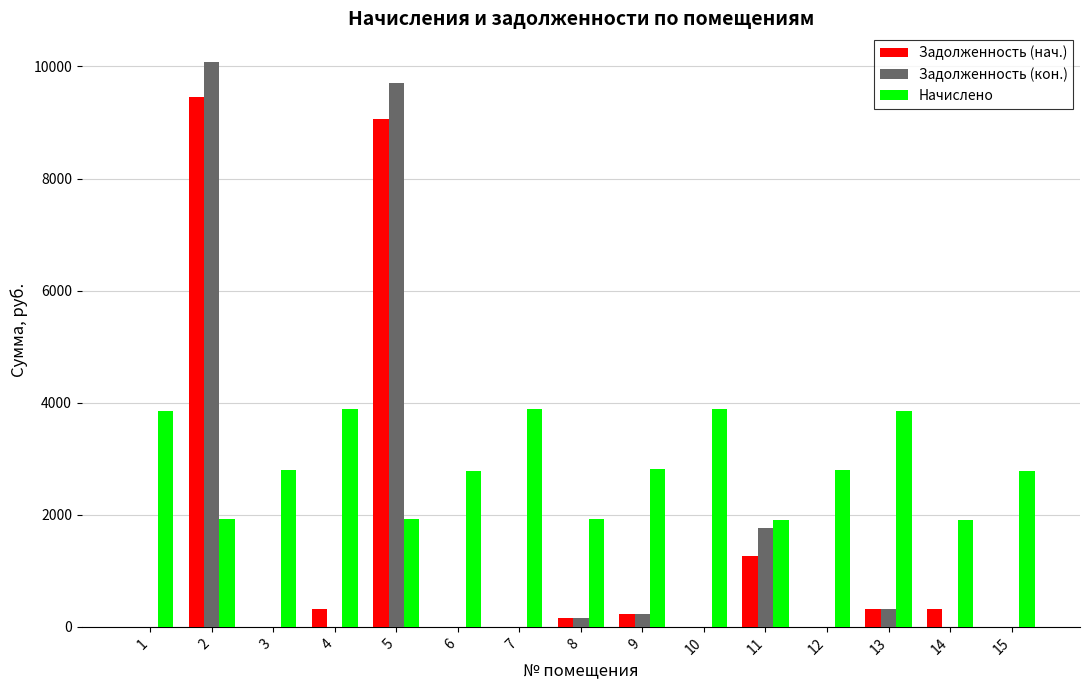

What is the maximum value for Начислено?

3892.3